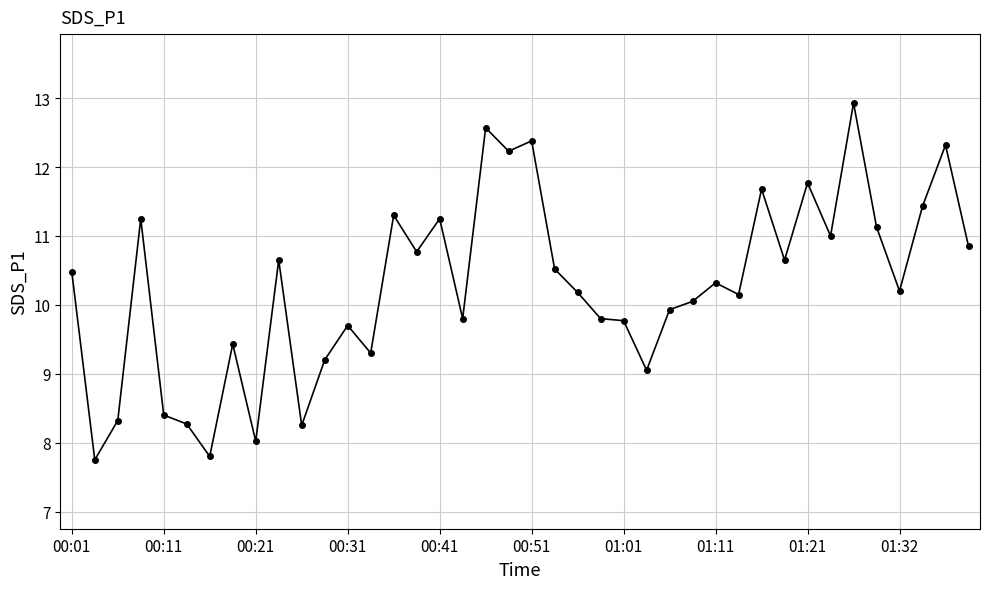

What is the difference between the maximum and minimum values?

5.2